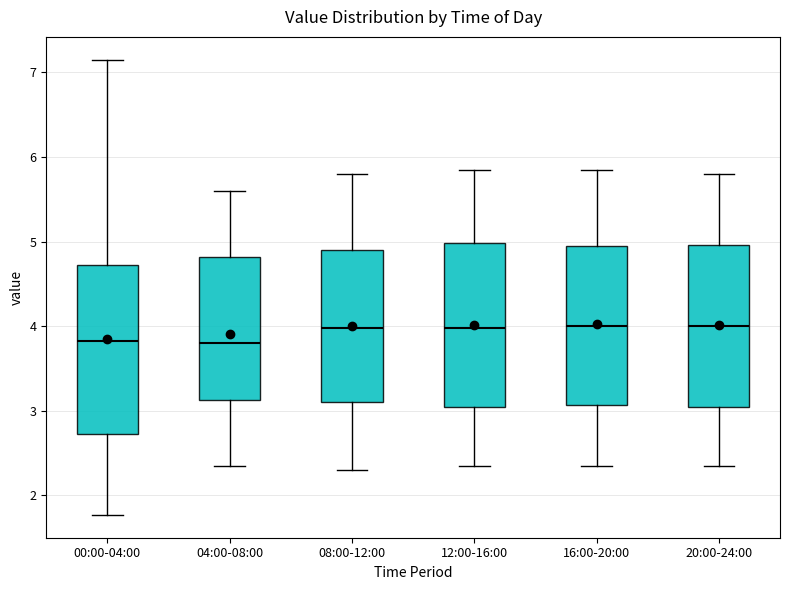

Reading left to right, transcribe this box plot: for each box, give where its median line is, the range the box spans, and where its two whiskers end, as read against the y-axis. The values are not printed on the chart, so give them approximately, as read against the axis.

00:00-04:00: median 3.8, box 2.7 to 4.7, whiskers 1.8 to 7.2
04:00-08:00: median 3.8, box 3.1 to 4.8, whiskers 2.4 to 5.6
08:00-12:00: median 4.0, box 3.1 to 4.9, whiskers 2.3 to 5.8
12:00-16:00: median 4.0, box 3.1 to 5.0, whiskers 2.4 to 5.9
16:00-20:00: median 4.0, box 3.1 to 5.0, whiskers 2.4 to 5.9
20:00-24:00: median 4.0, box 3.1 to 5.0, whiskers 2.4 to 5.8